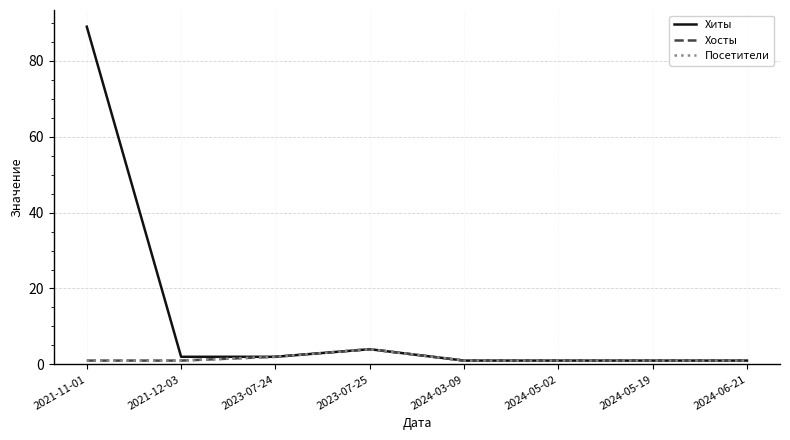

How many lines are shown in the chart?

3